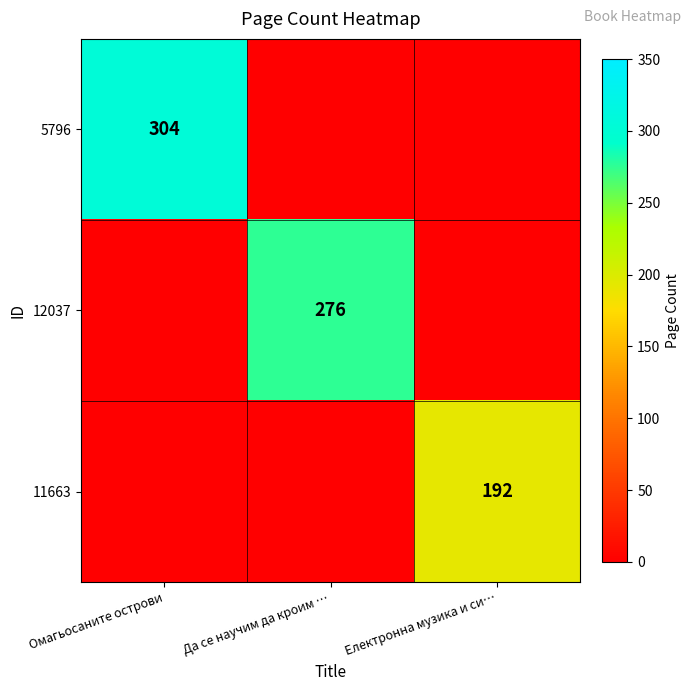

What is the spread (max minus min) of values at Омагьосаните острови?

304